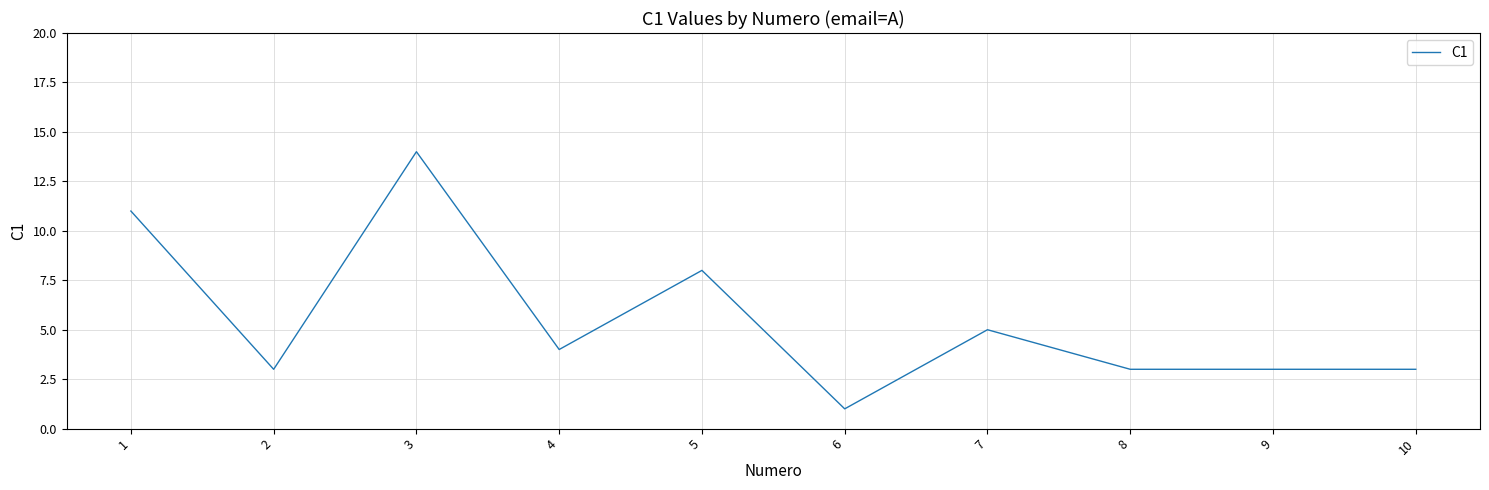

What is the difference between the values at 1 and 8?

8